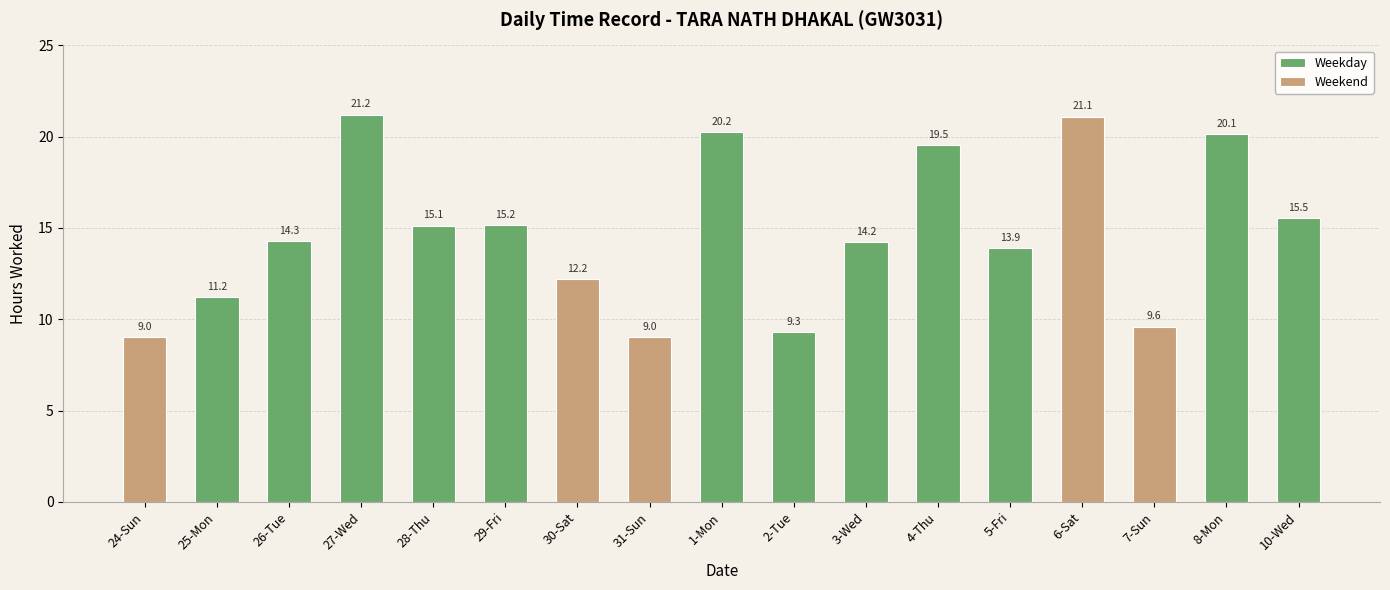

At which category does the chart reach its minimum across all series?

24-Sun